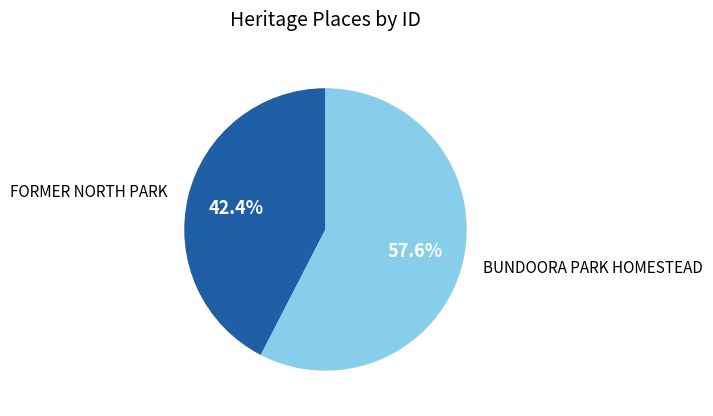

Does FORMER NORTH PARK represent more than half of the total?

No